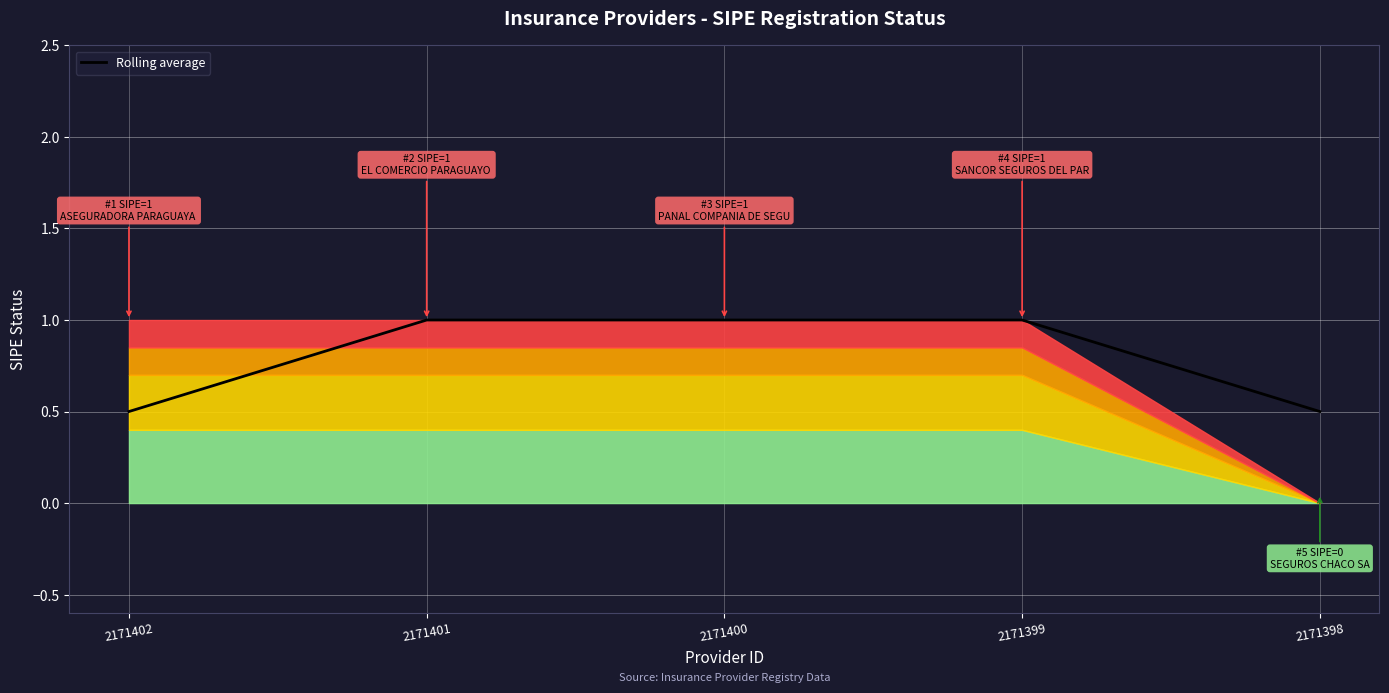

True or false: the data shows 1.7 at 2171399.

False